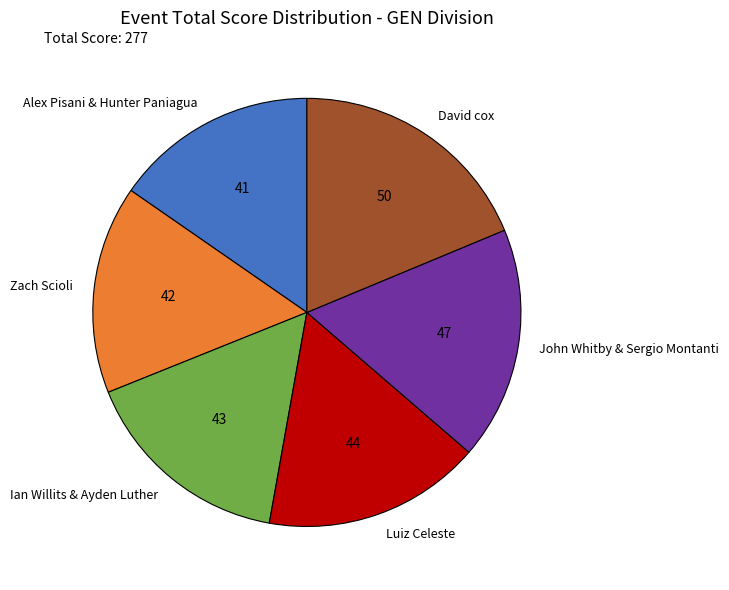

How many segments does this pie chart have?

6